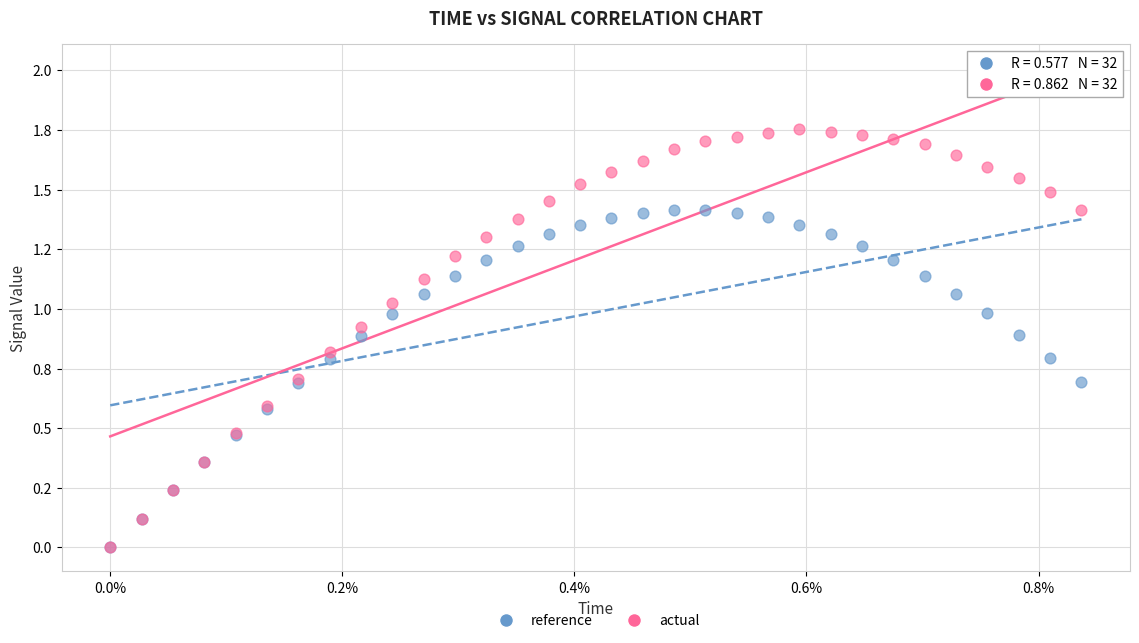

Which series has the widest spread of Y values?

actual